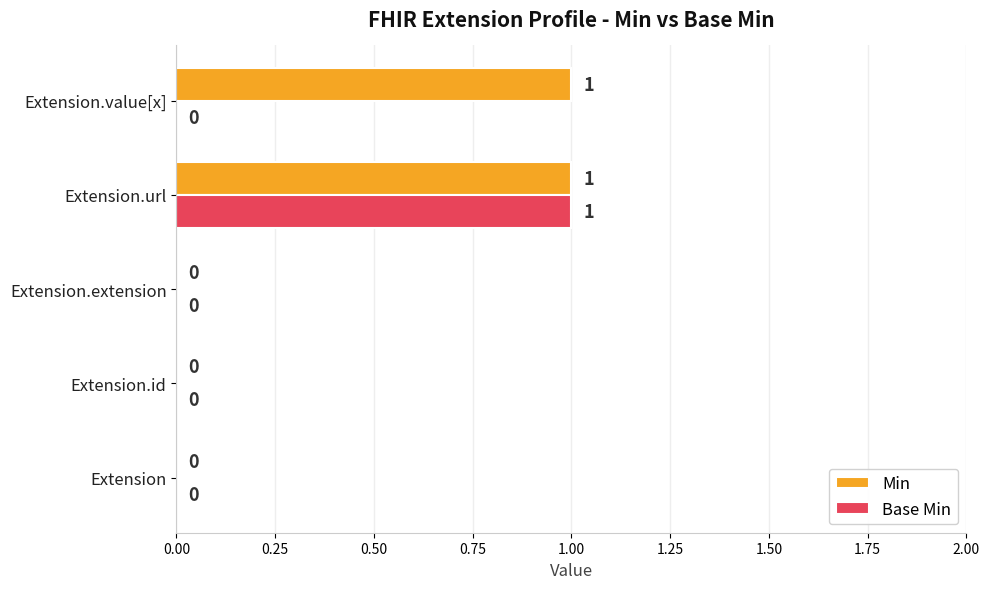

Is it true that Base Min equals 0 at Extension.id?

True